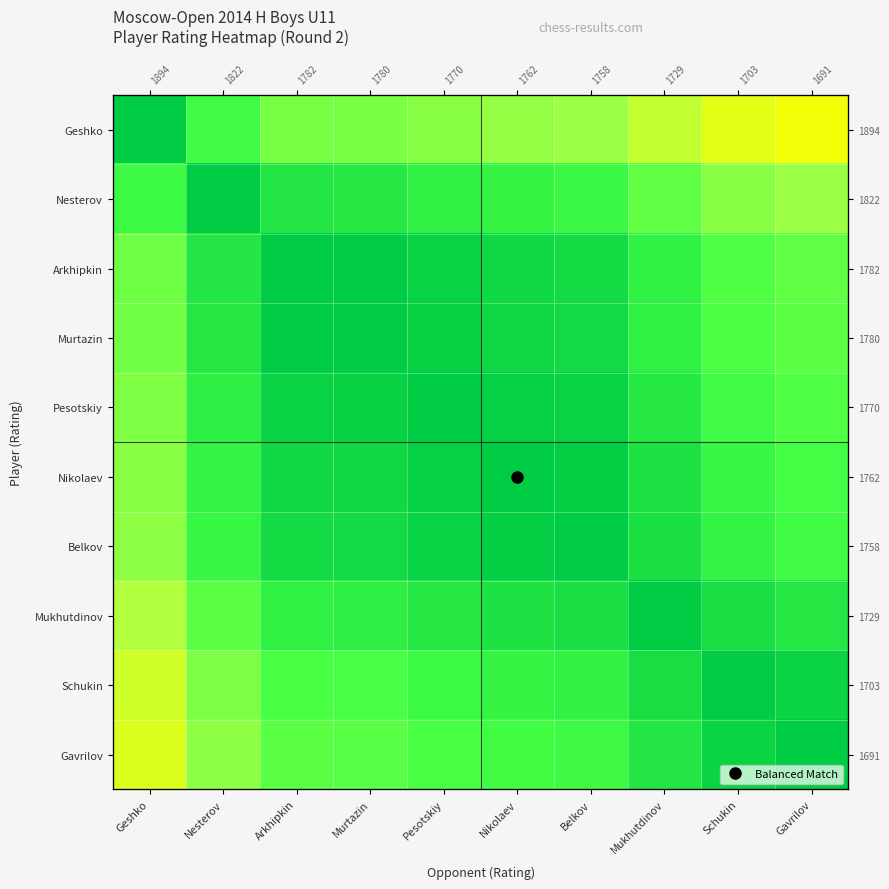

Is it true that Geshko equals 0.1 at Pesotskiy?

False